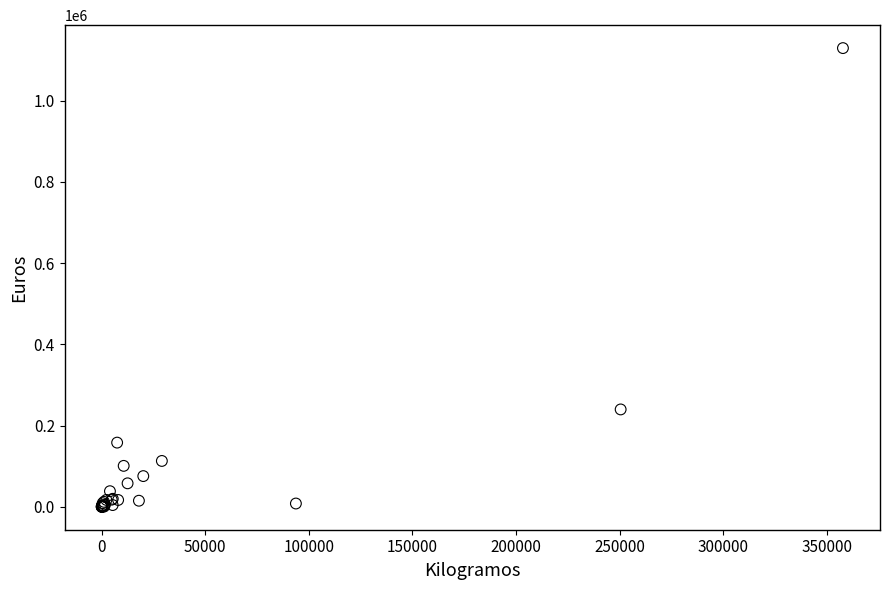

What Y value in the scatter plot is closest to 564893?

239826.8